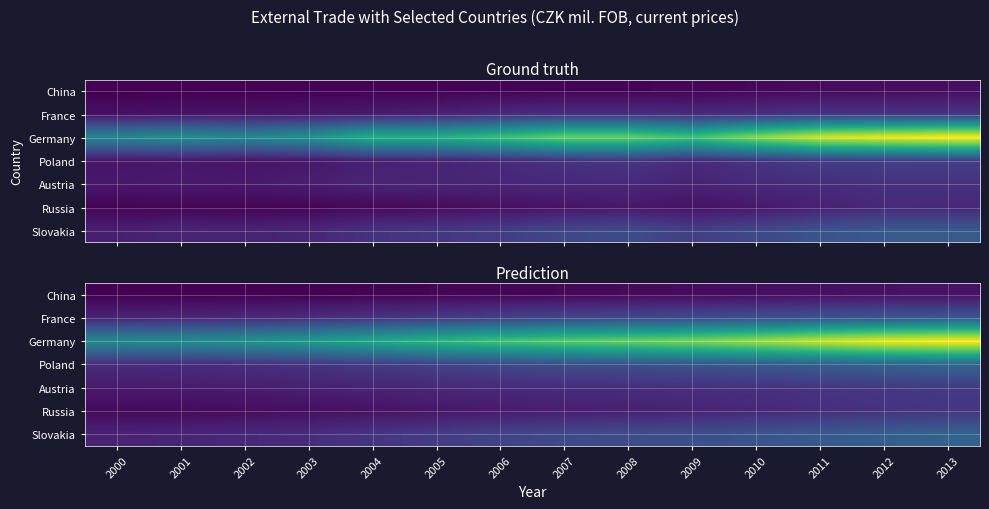

Which series has the largest range (max minus min)?

Germany